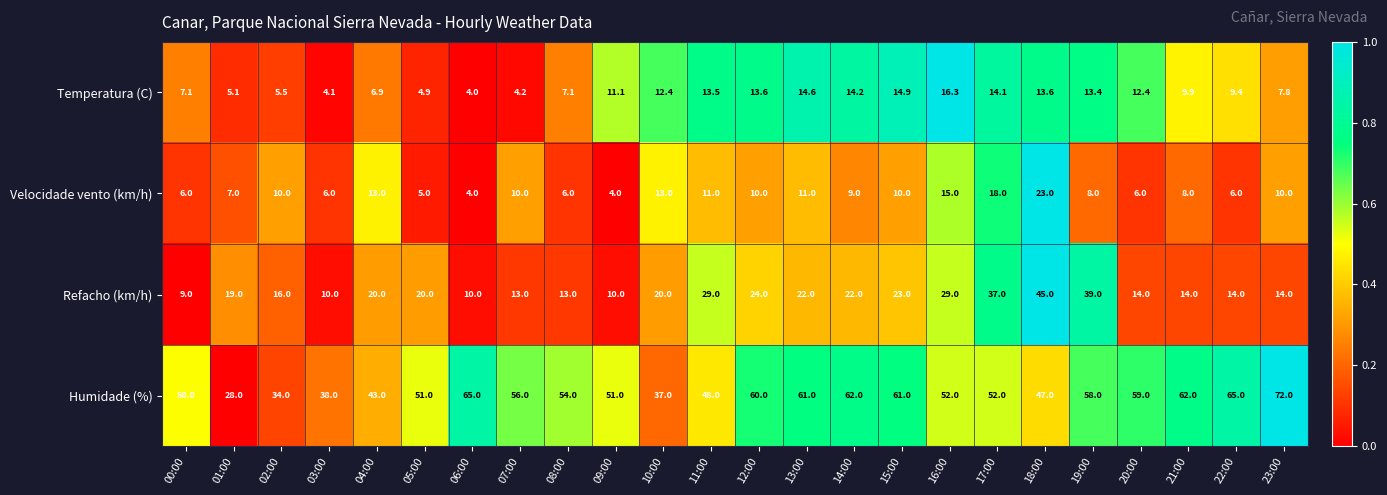

Is it true that Humidade (%) equals 37.8 at 01:00?

False